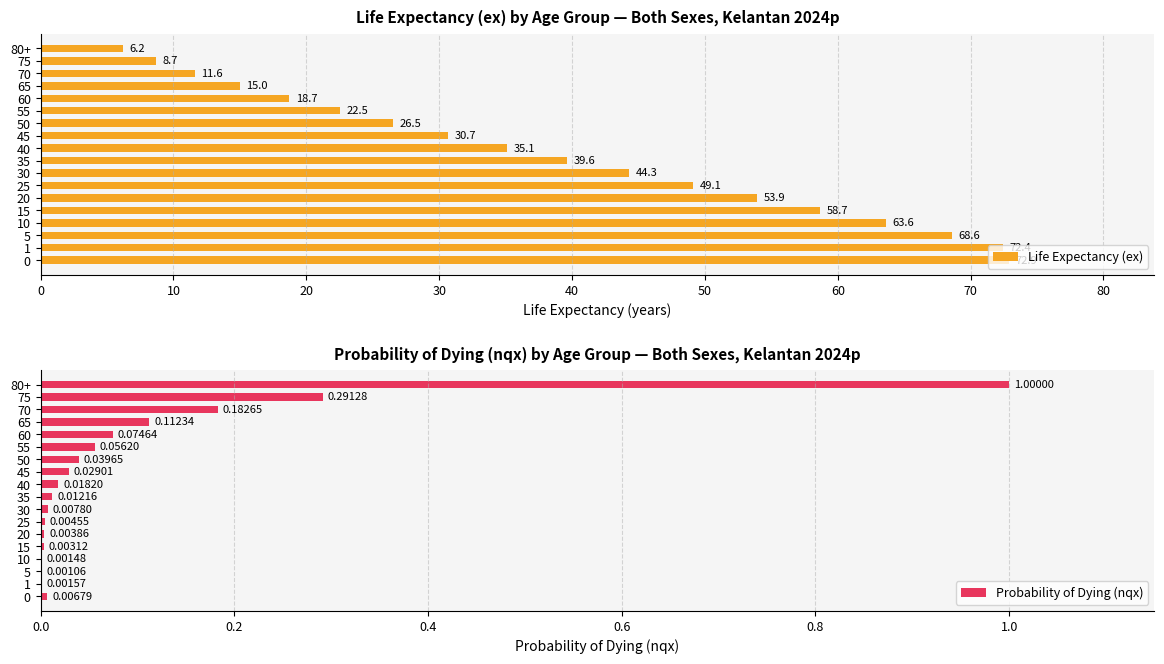

Does the chart contain any negative values?

No